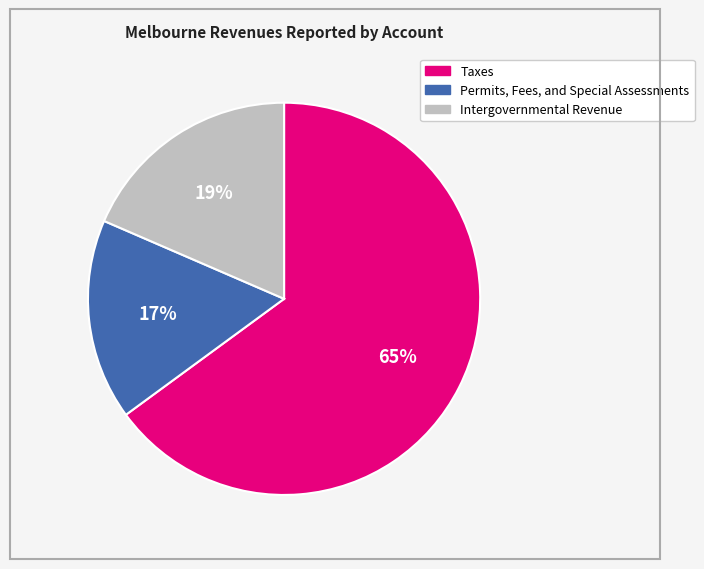

Do Taxes and Permits, Fees, and Special Assessments together represent more than half of the pie?

Yes